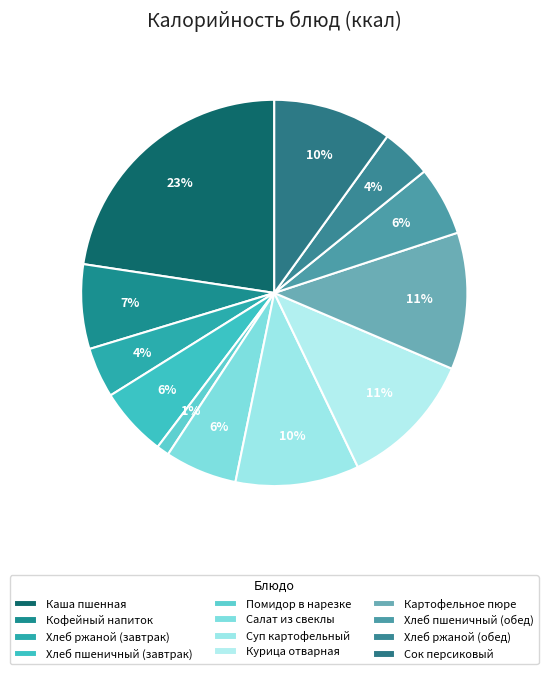

True or false: Салат из свеклы accounts for 19% of the total.

False